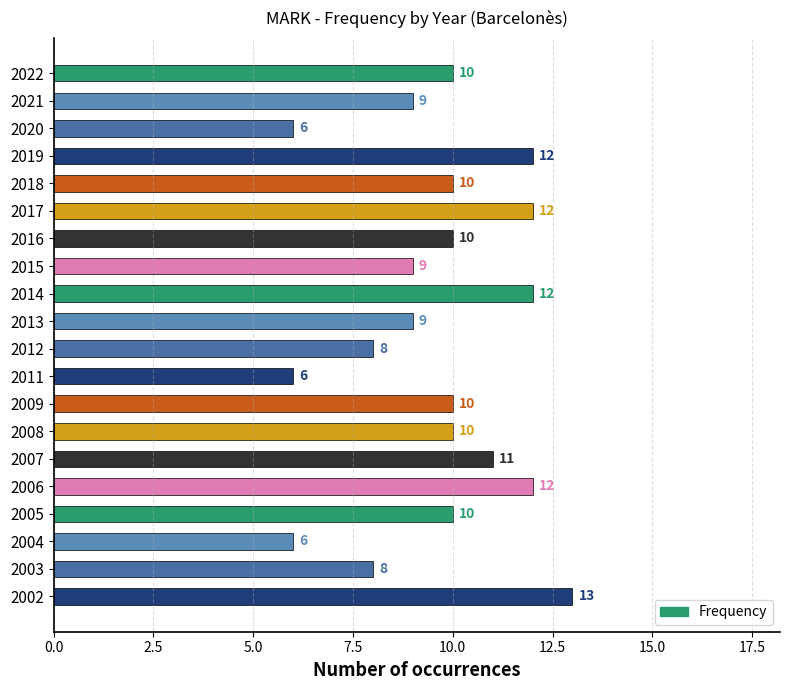

Count the number of categories in the chart.

20